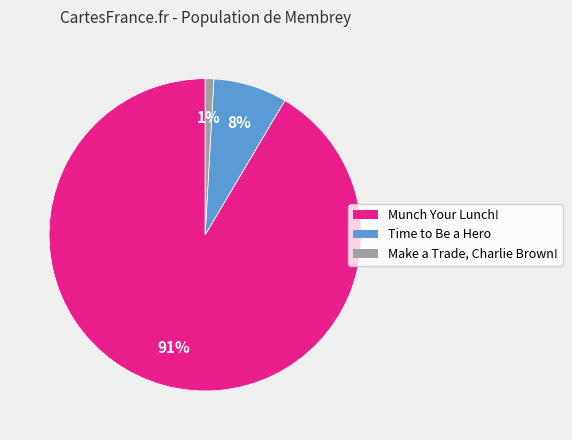

To the nearest percent, what is the average slice percentage?

33%